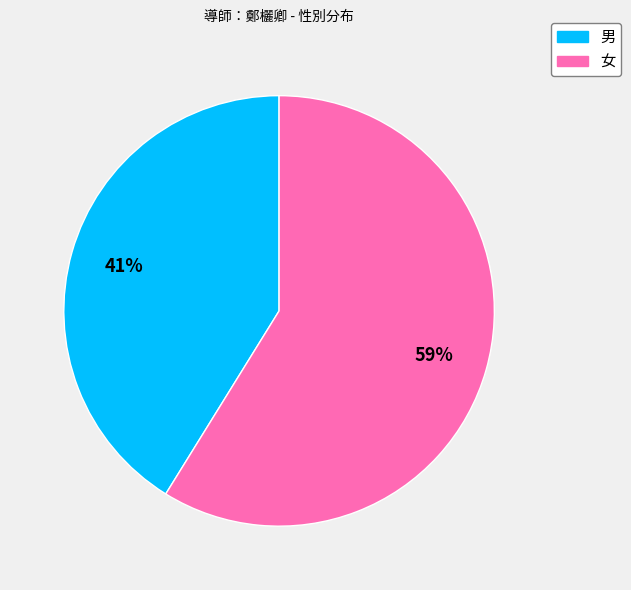

Which slice represents more than half of the pie?

女